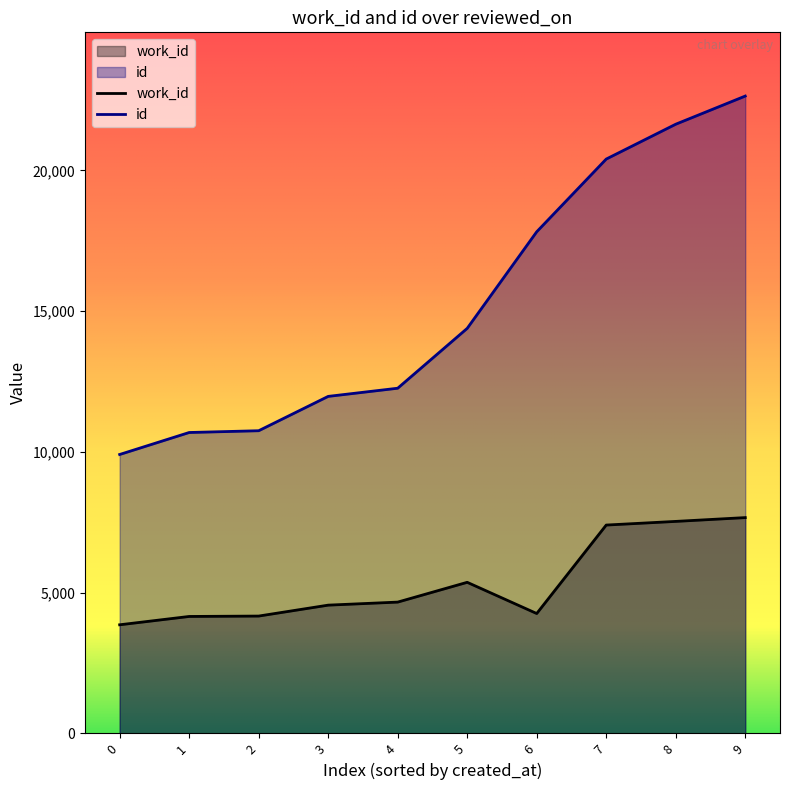

True or false: id and work_id intersect in this chart.

False